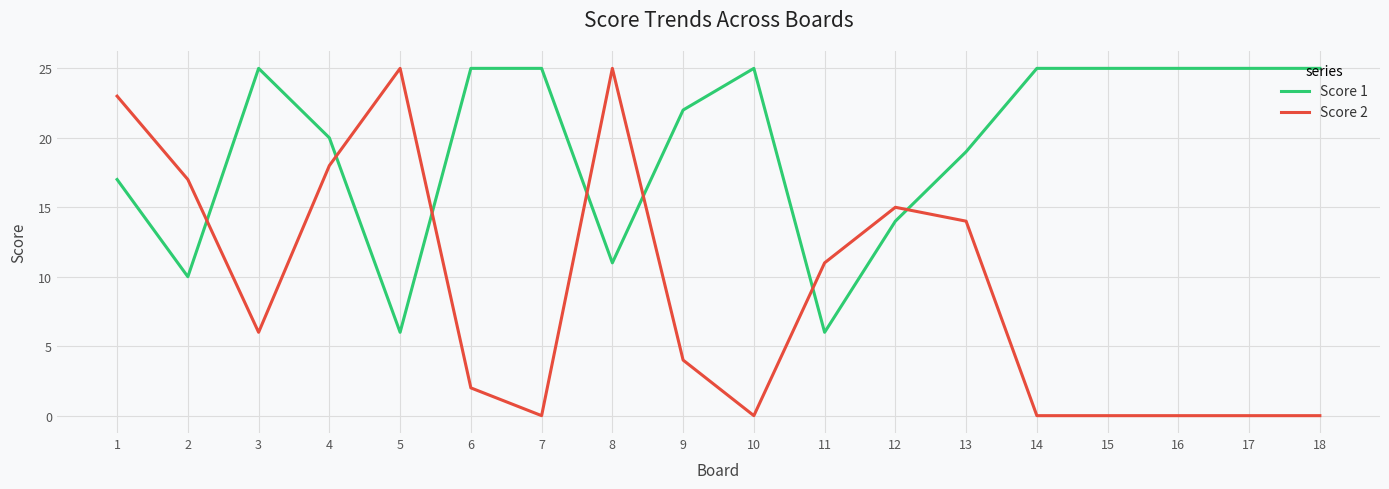

What is the spread (max minus min) of values at 14?

25